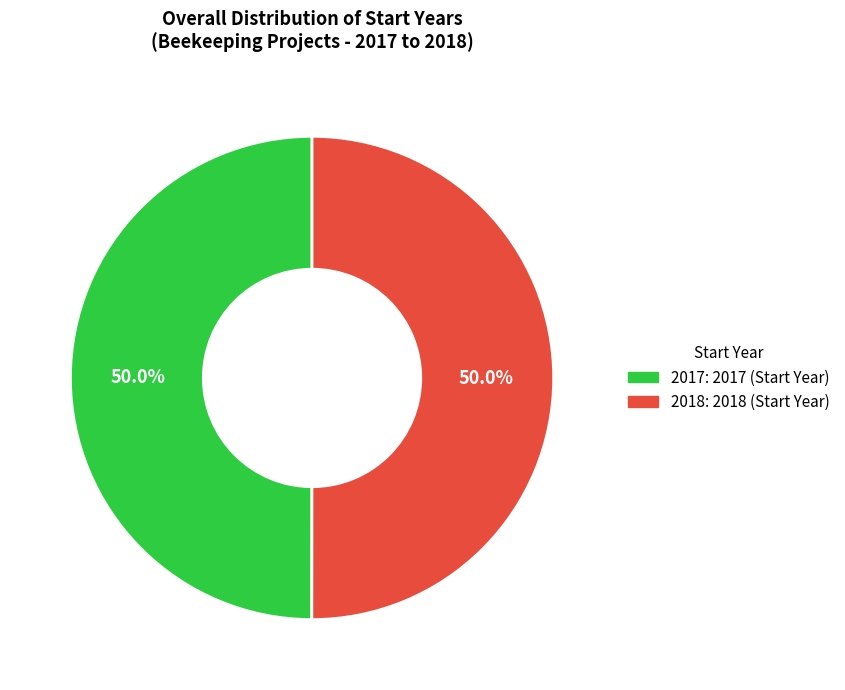

Count the number of slices in the pie.

2